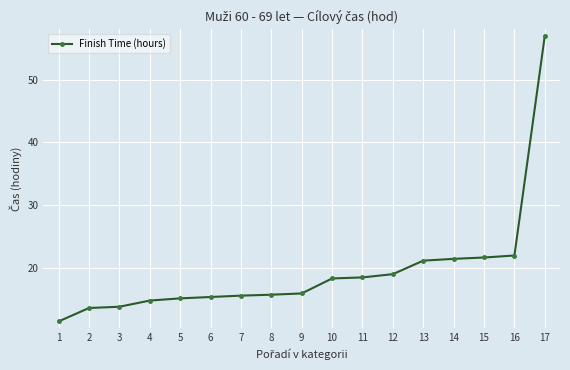

What is the change in value from 12 to 16?

+3.0